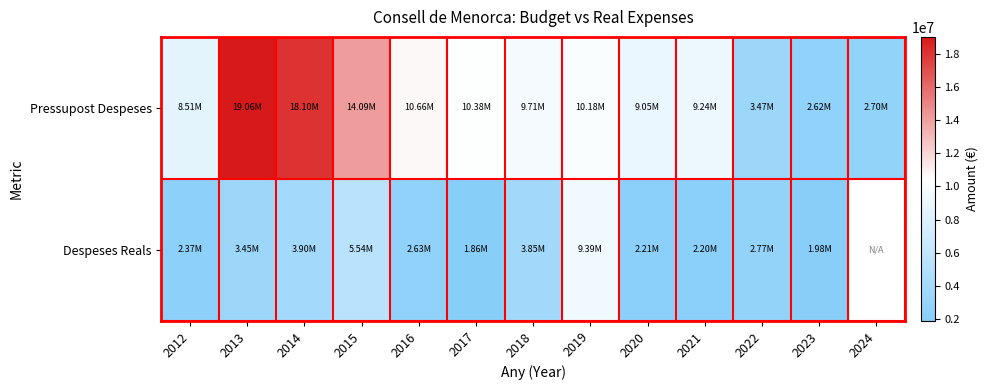

Which category has the highest value across all series?

2013